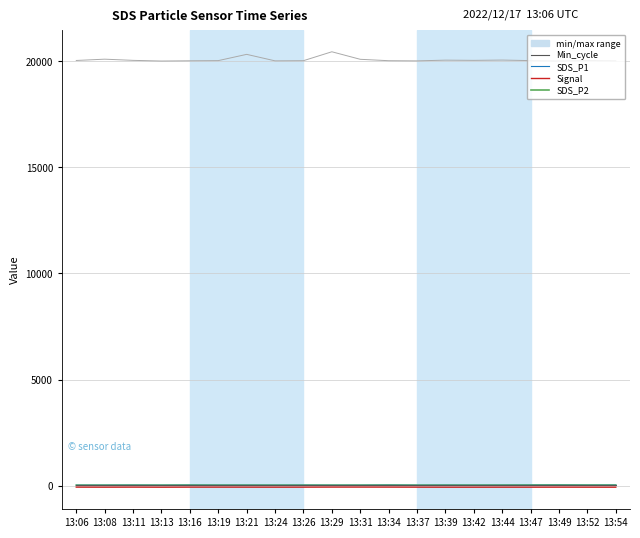

Which category has the highest value in the SDS_P1 series?

13:49